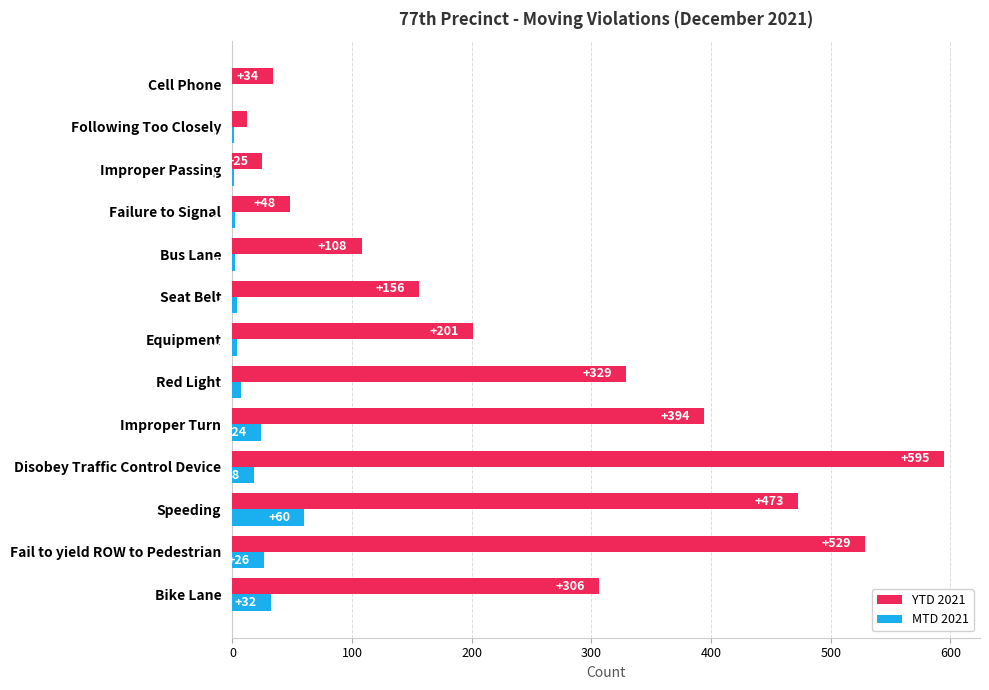

Which series has the largest range (max minus min)?

YTD 2021